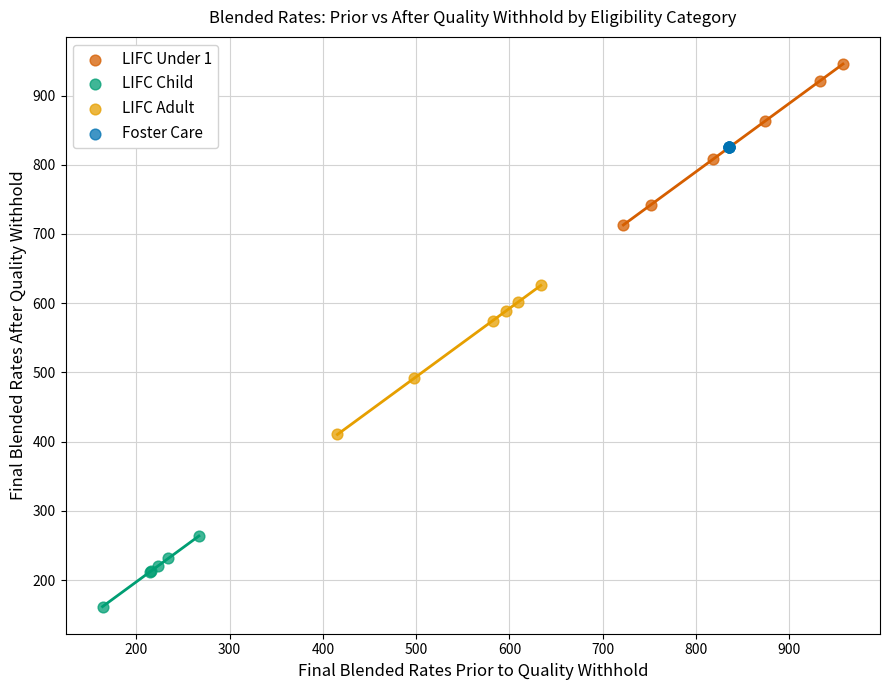

Which series contains the highest Y value?

LIFC Under 1